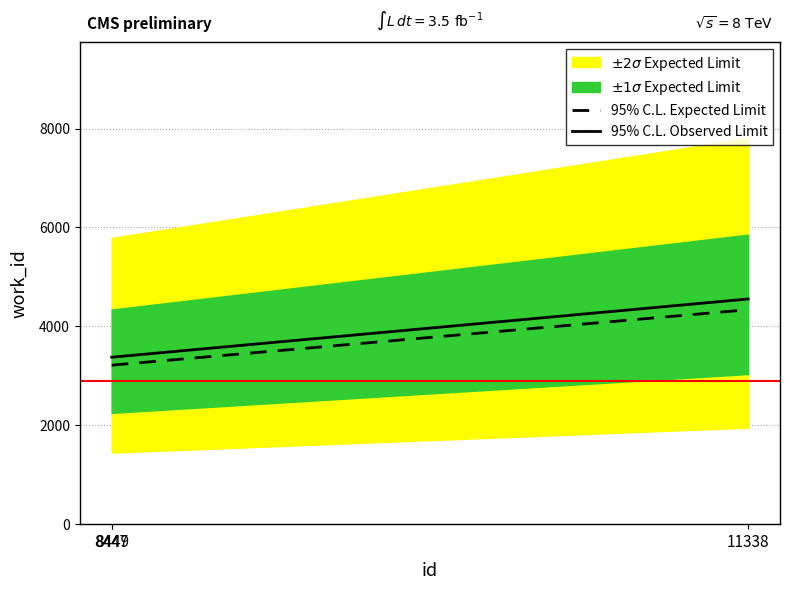

How many lines are shown in the chart?

2